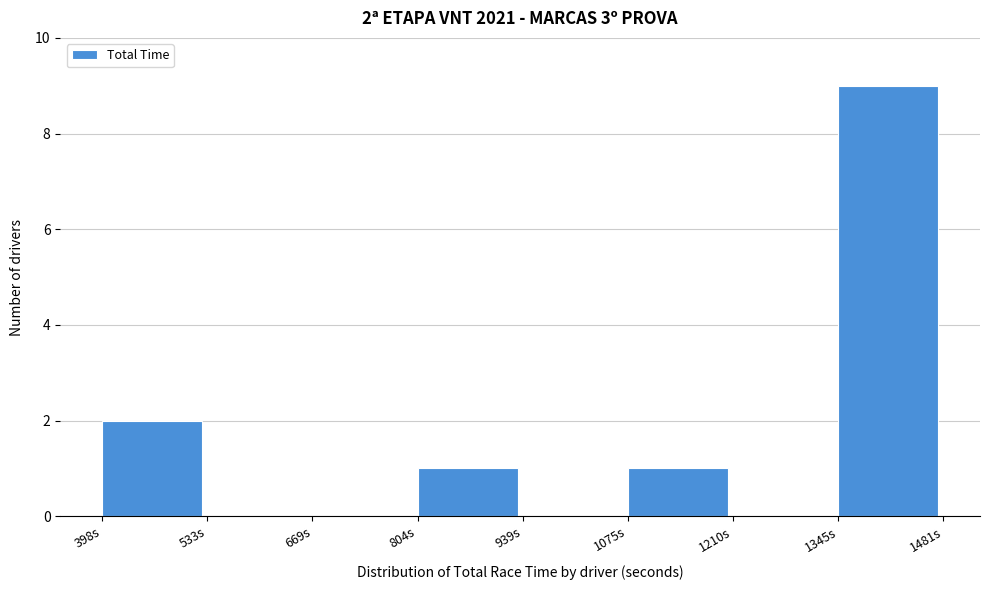

Which range on the x-axis has the tallest bar?

1340 to 1480